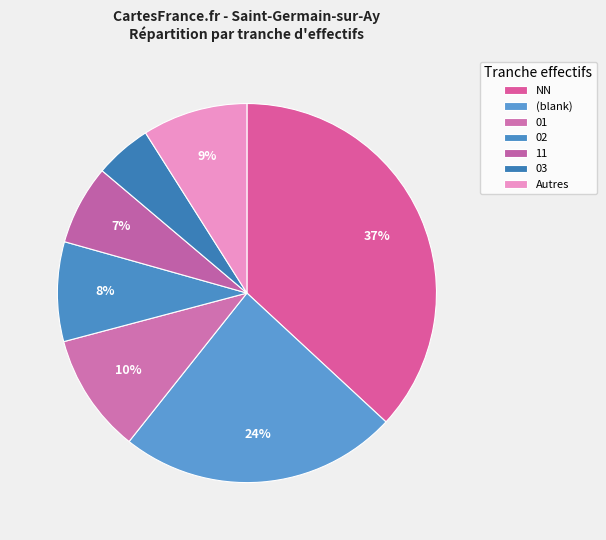

Is the sum of NN and 02 greater than half?

No